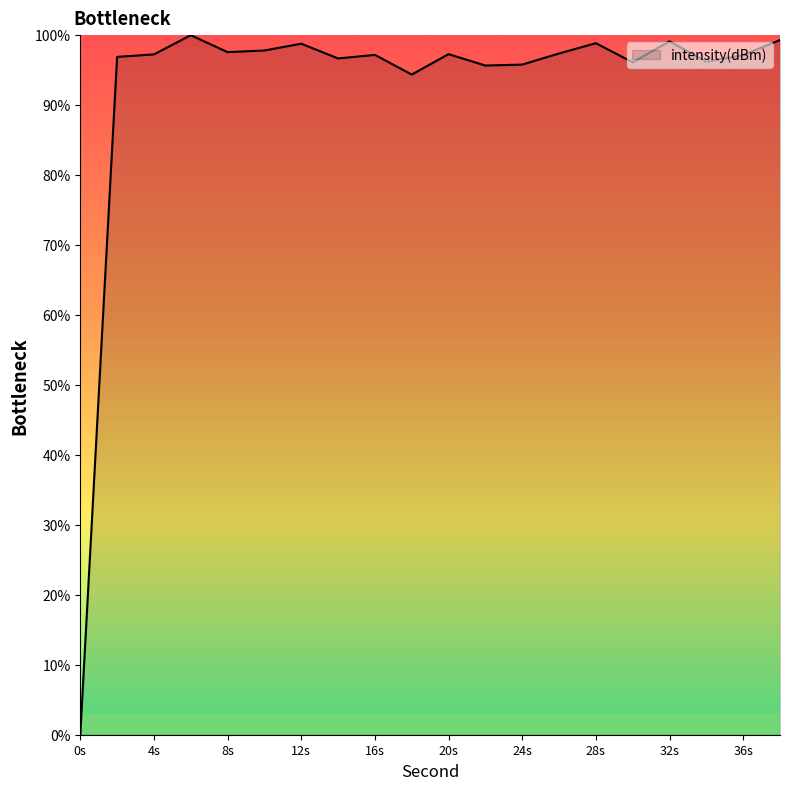

What is the greatest value displayed?

100.0